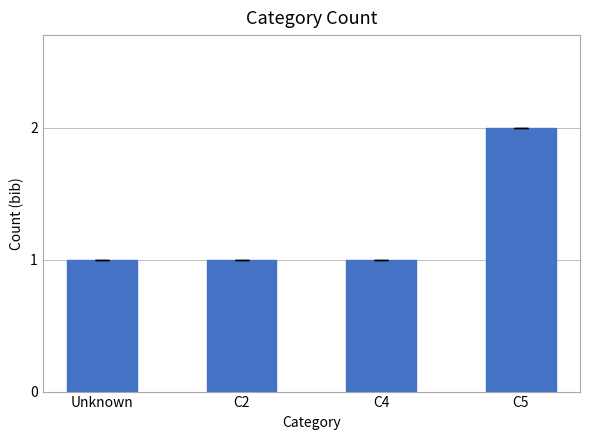

The value at C2 is 1. True or false?

True